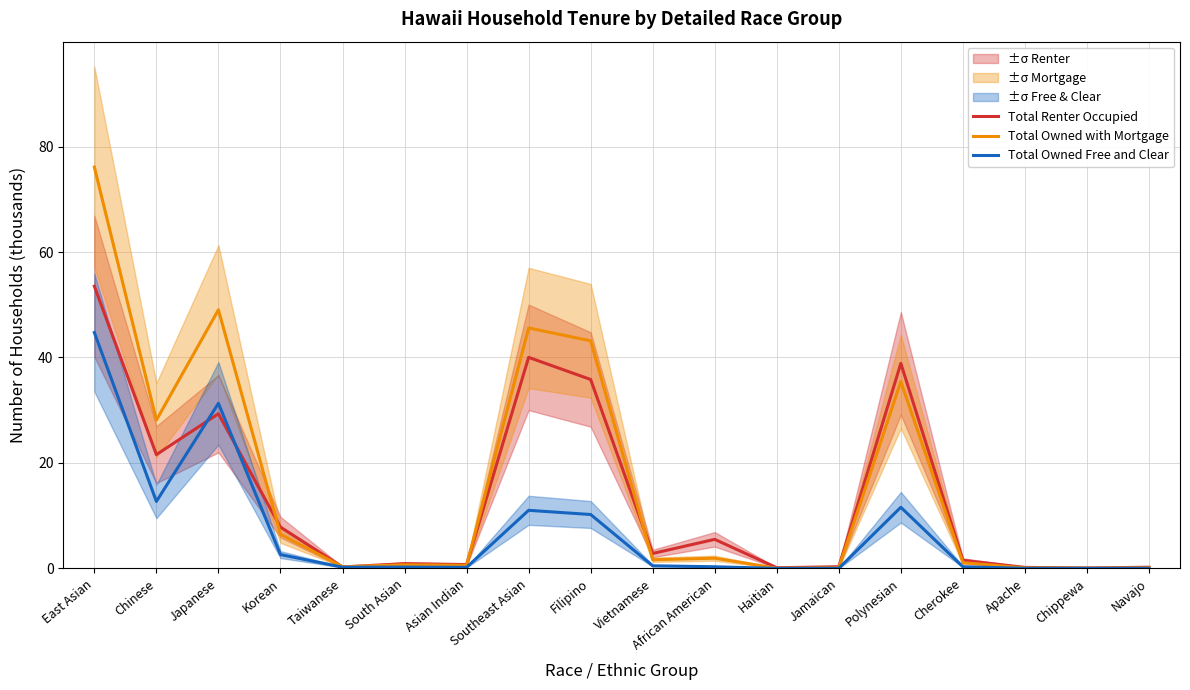

True or false: Total Renter Occupied and Total Owned with Mortgage intersect in this chart.

True